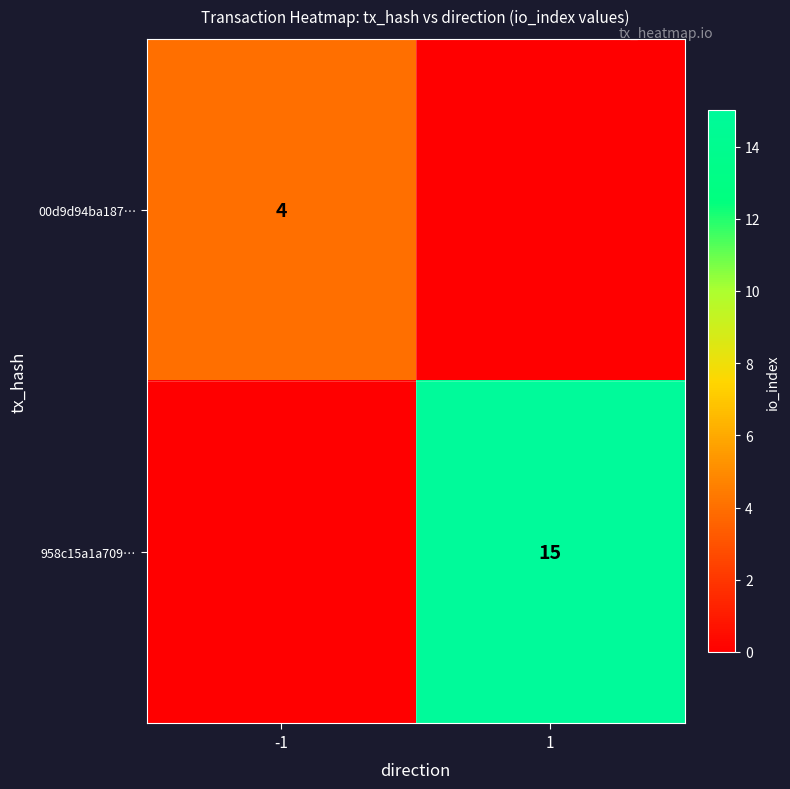

True or false: 00d9d94ba187… has a value of 4 at -1.

True